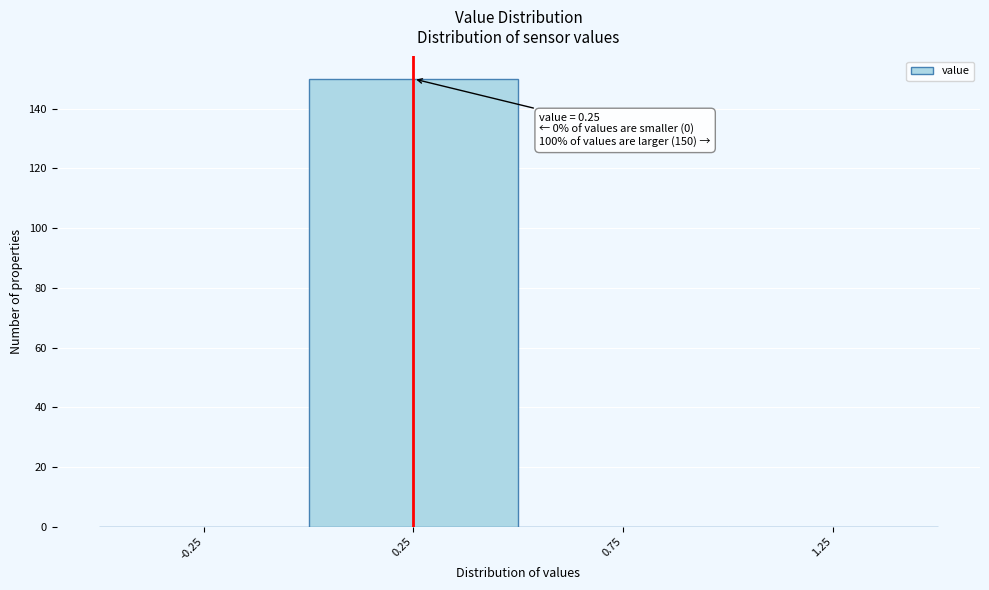

Over which range of the x-axis is the bar tallest?

0.0 to 0.5